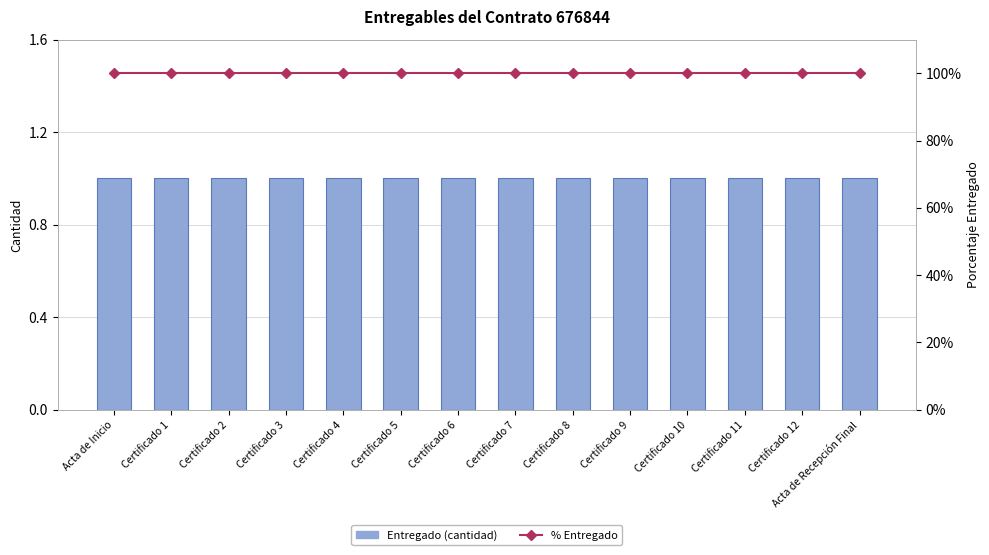

What position from the right is Certificado 7?

7